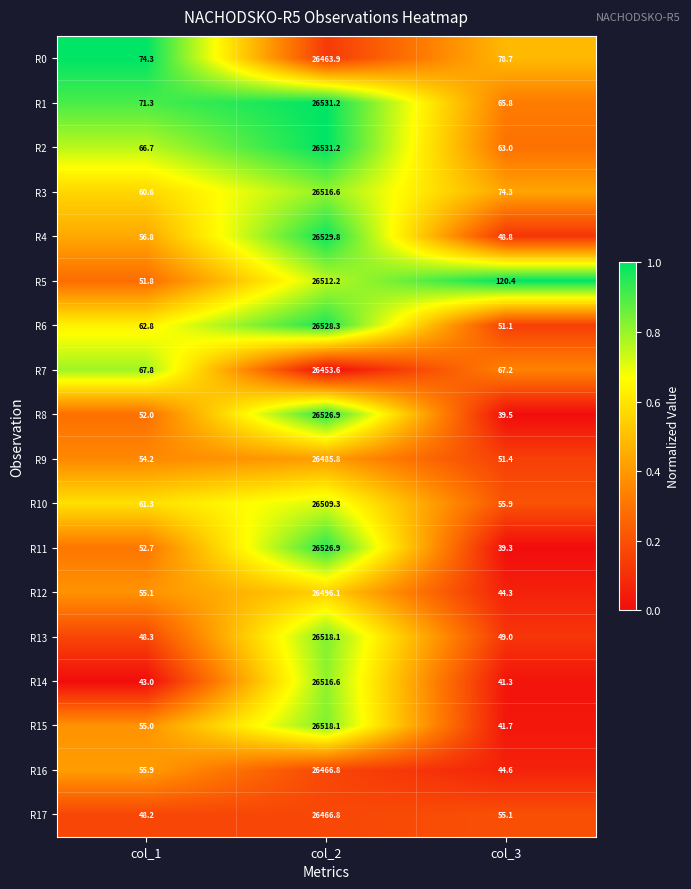

What is the minimum value for R11?

39.3